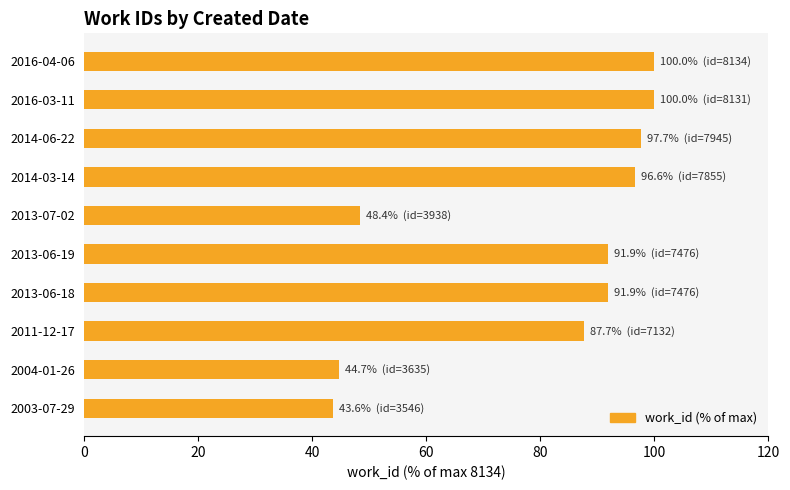

What is the maximum value shown in the chart?

100.0